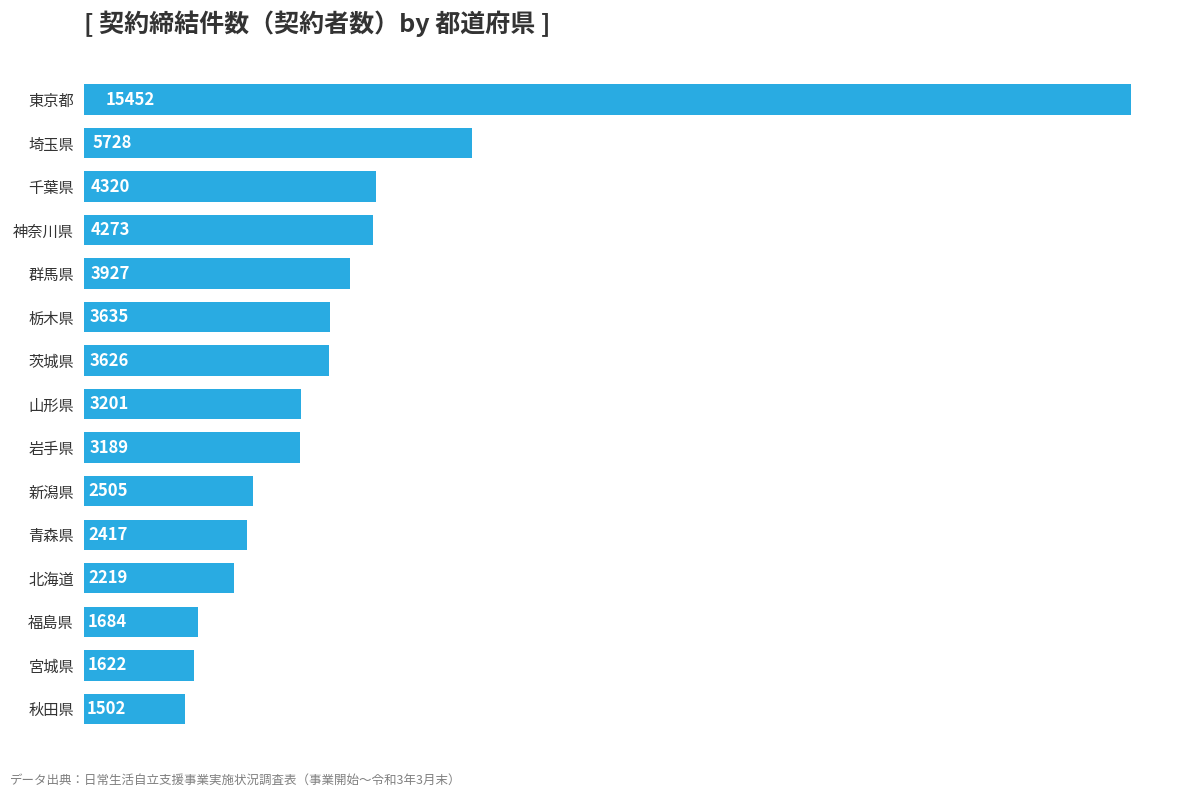

What is the average value?

3953